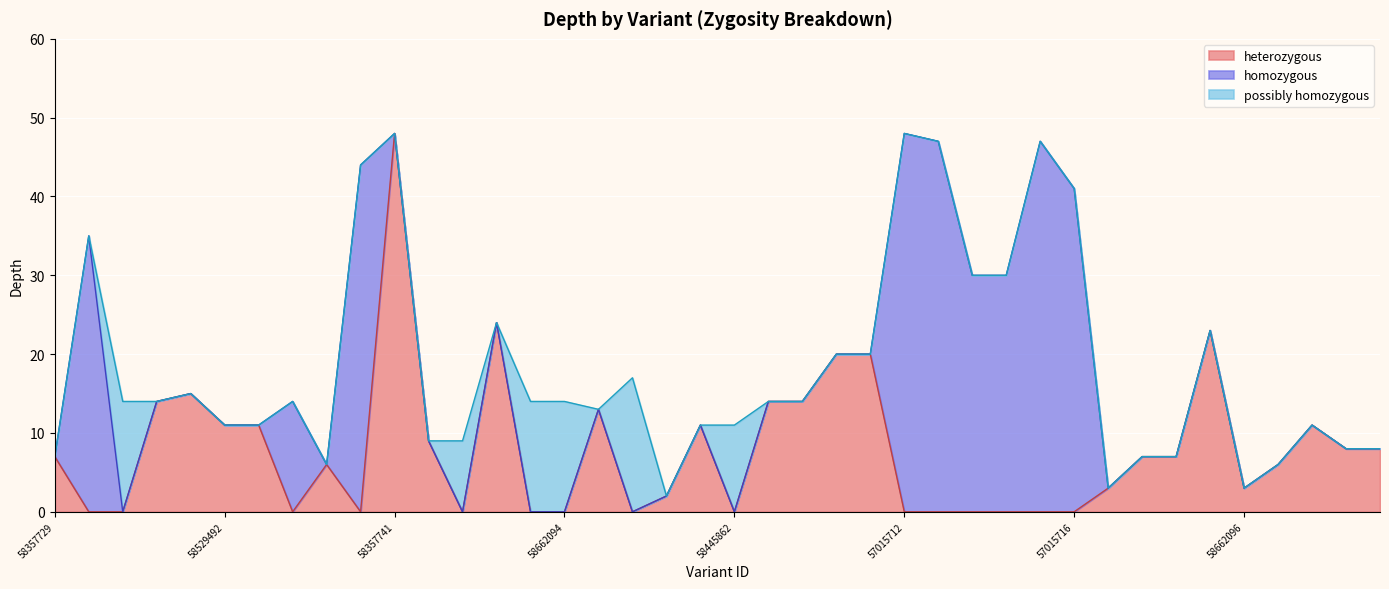

What is the difference between the heterozygous values at 57015722 and 58357741?

37